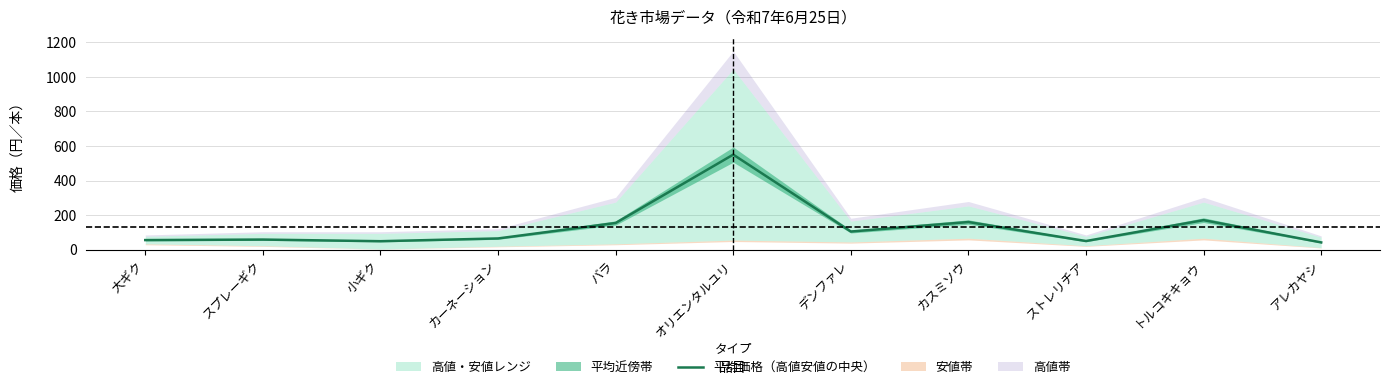

Is it true that 平均価格（高値安値の中央） equals 64.5 at カーネーション?

True